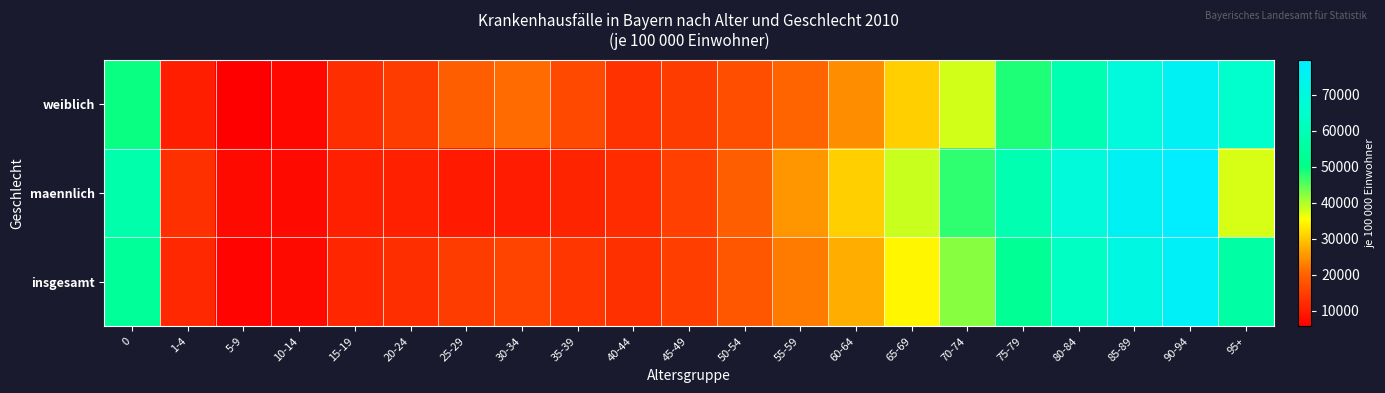

What is the difference between the highest and lowest values at 25-29?

9808.8